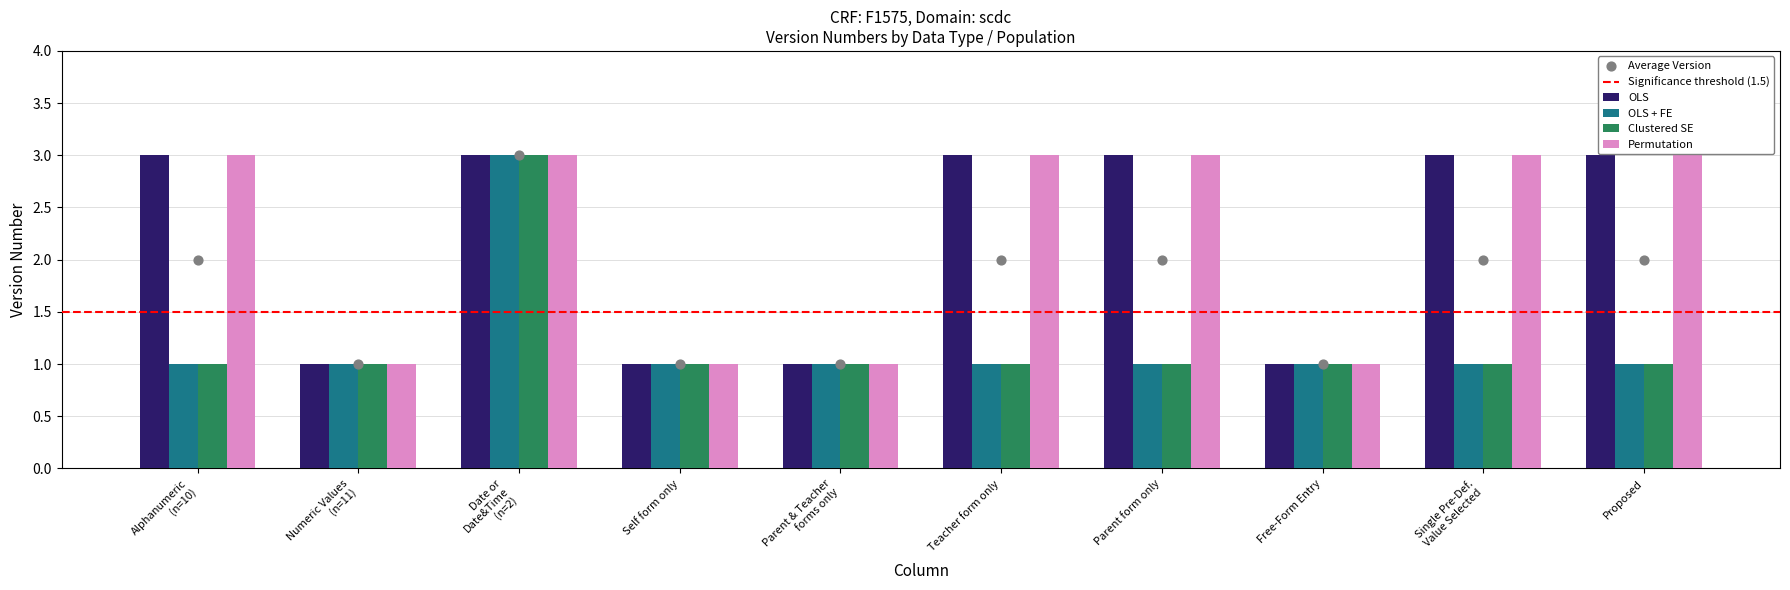

What are all the series names shown in the legend?

OLS, OLS + FE, Clustered SE, Permutation